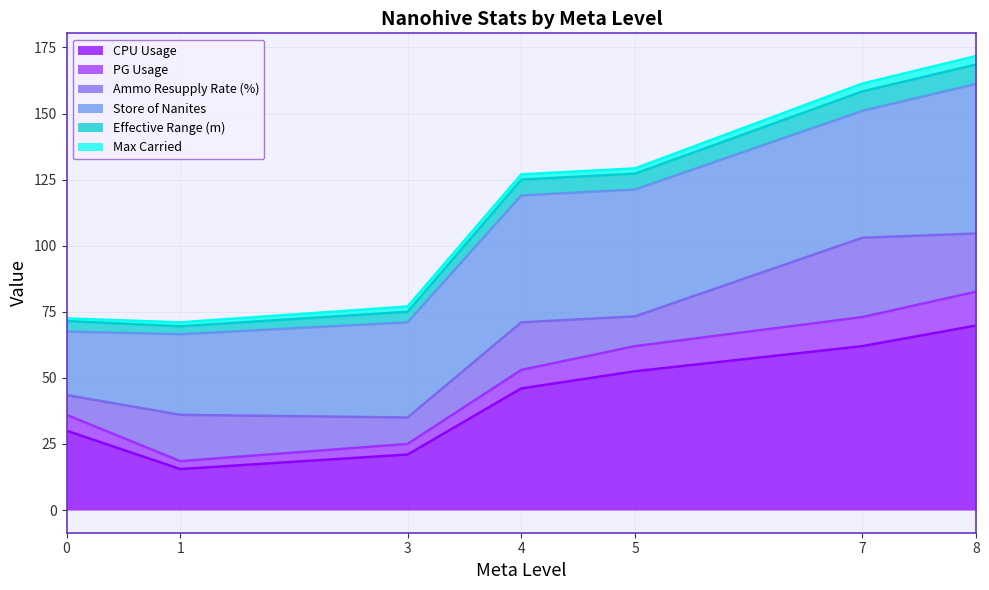

True or false: CPU Usage has a value of 46.0 at 4.

True